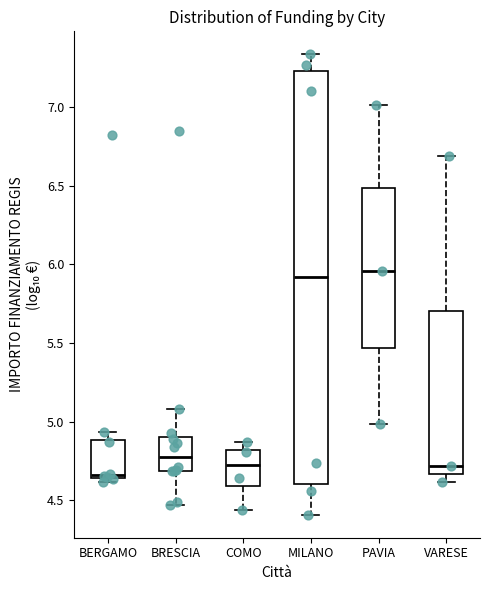

Which box's median line is the lowest?

BERGAMO